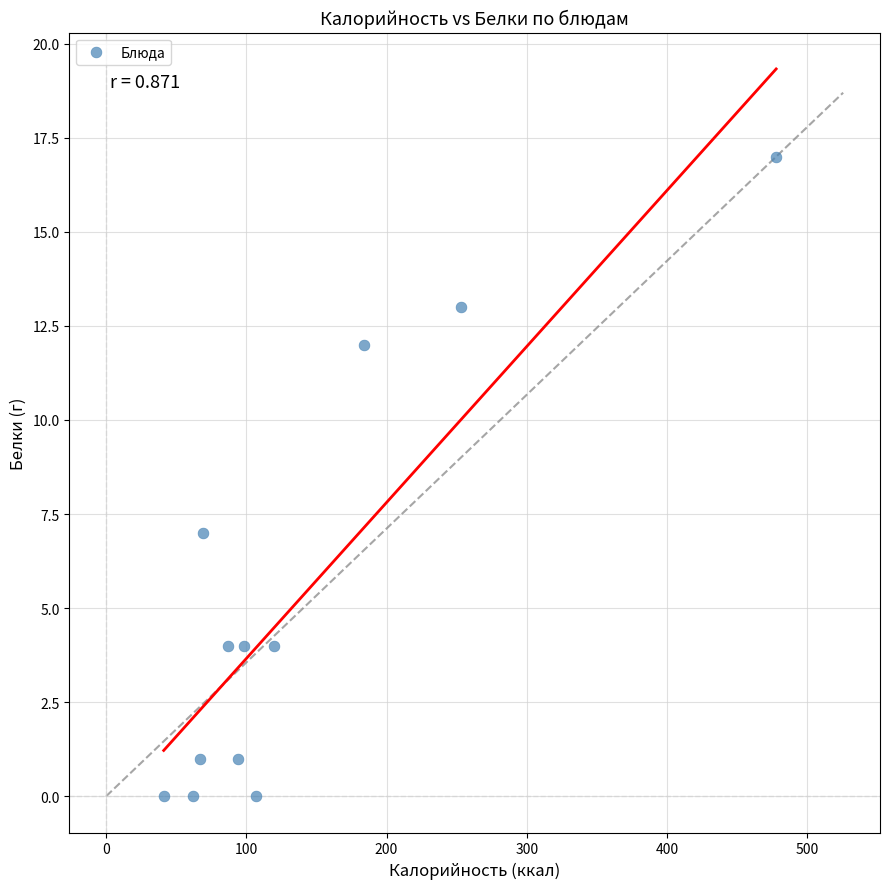

What Y value in the scatter plot is closest to 8?

7